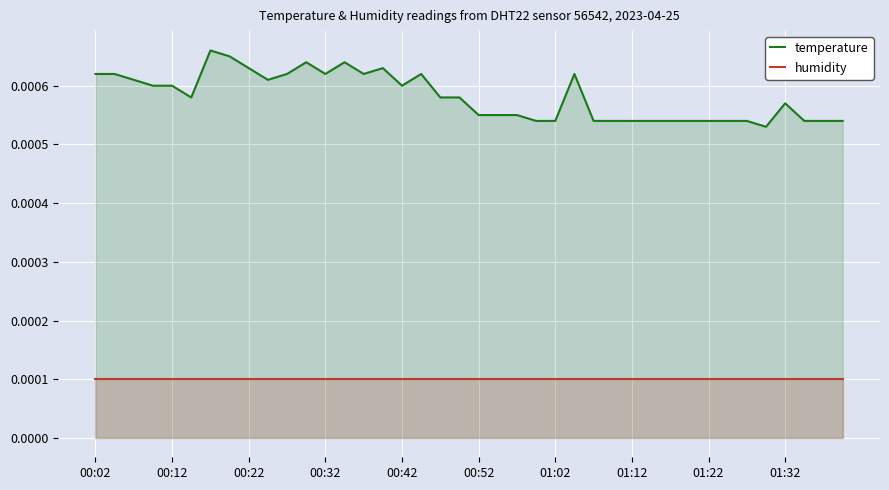

Count the temperature values in the range 0 to 1.

40